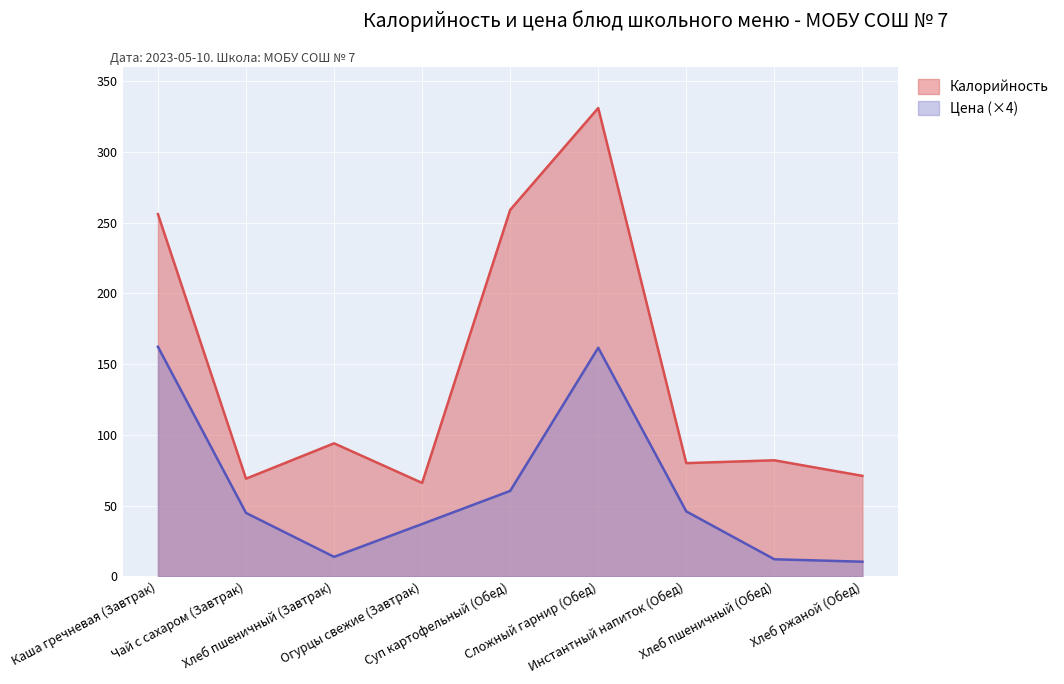

What is the average value of the Цена series?

60.9